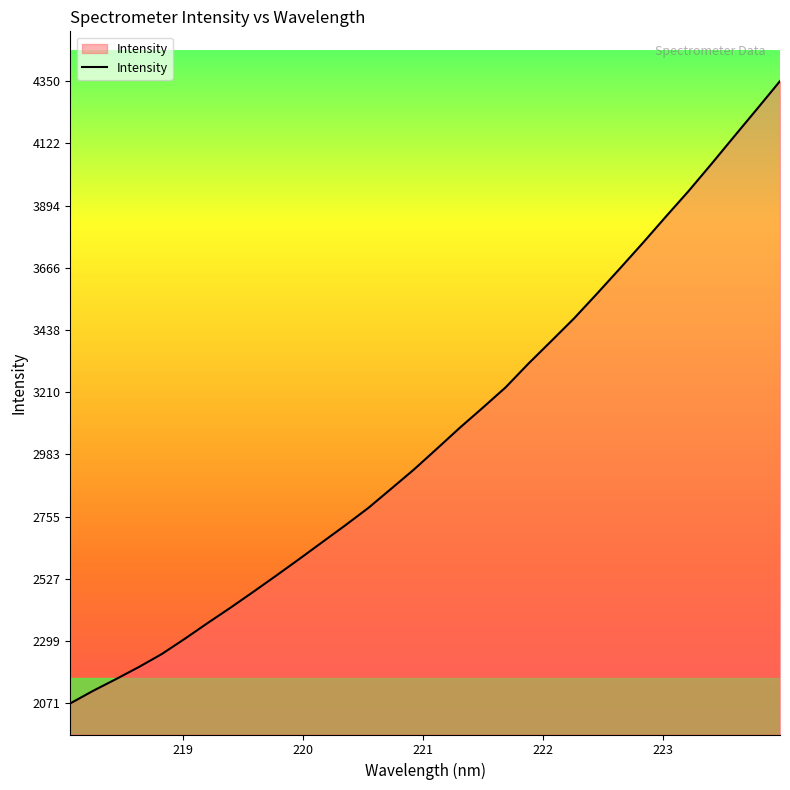

What is the greatest value displayed?

4349.7